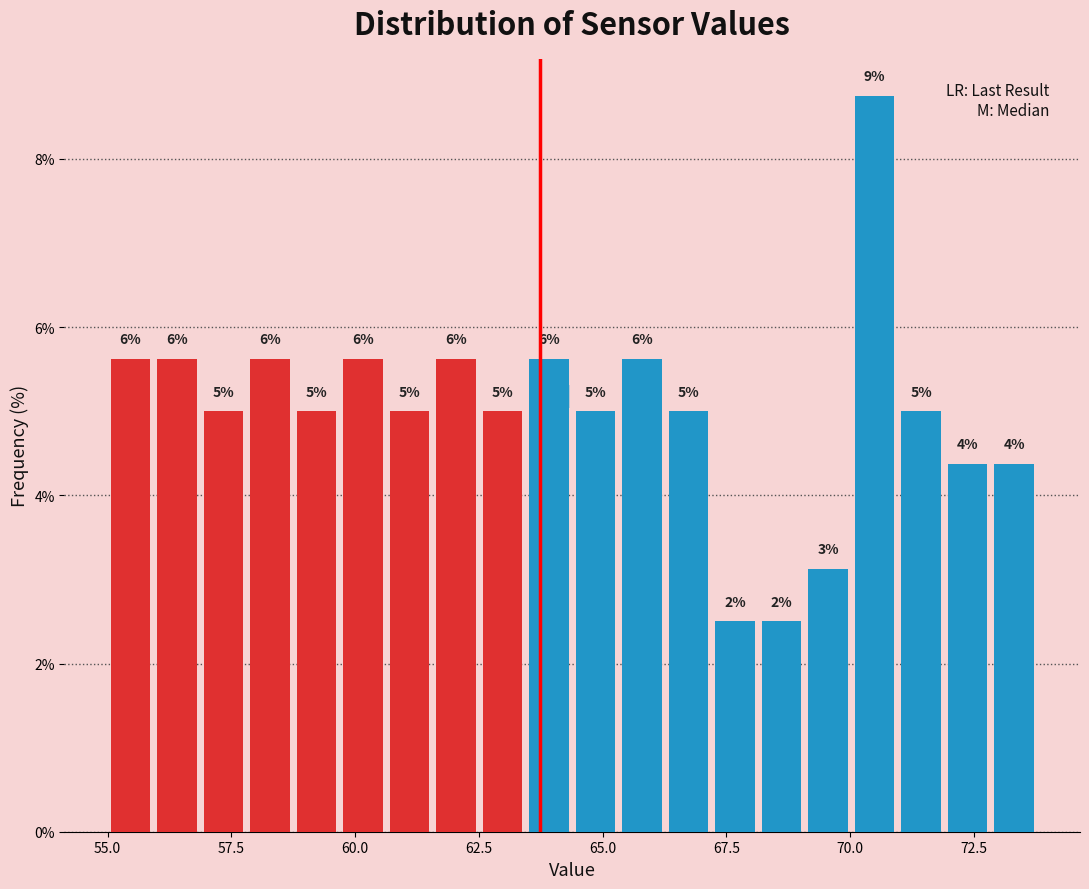

Read against the x-axis, roughly where is the centre of the tallest bar?

70.5